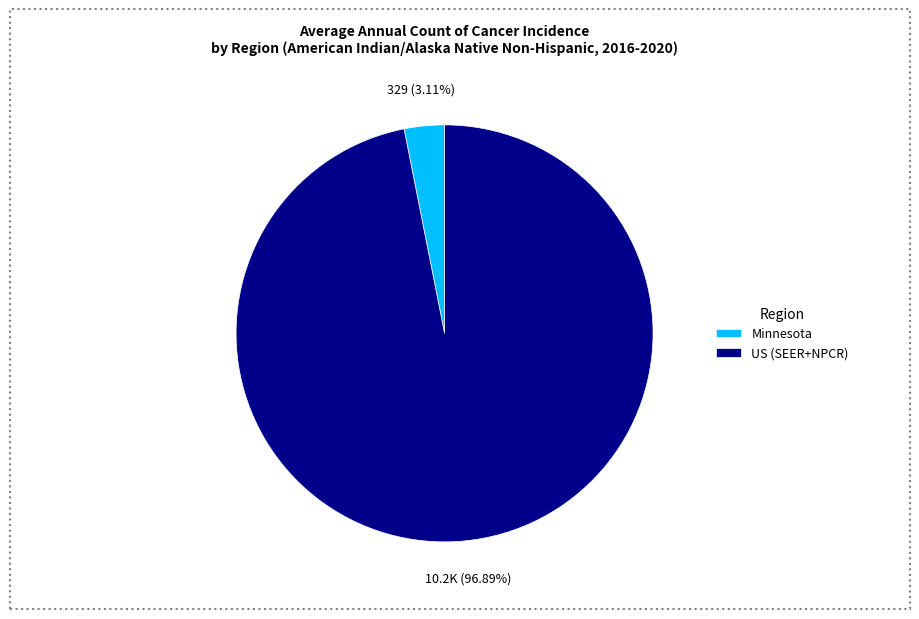

Is Minnesota the majority of the pie?

No